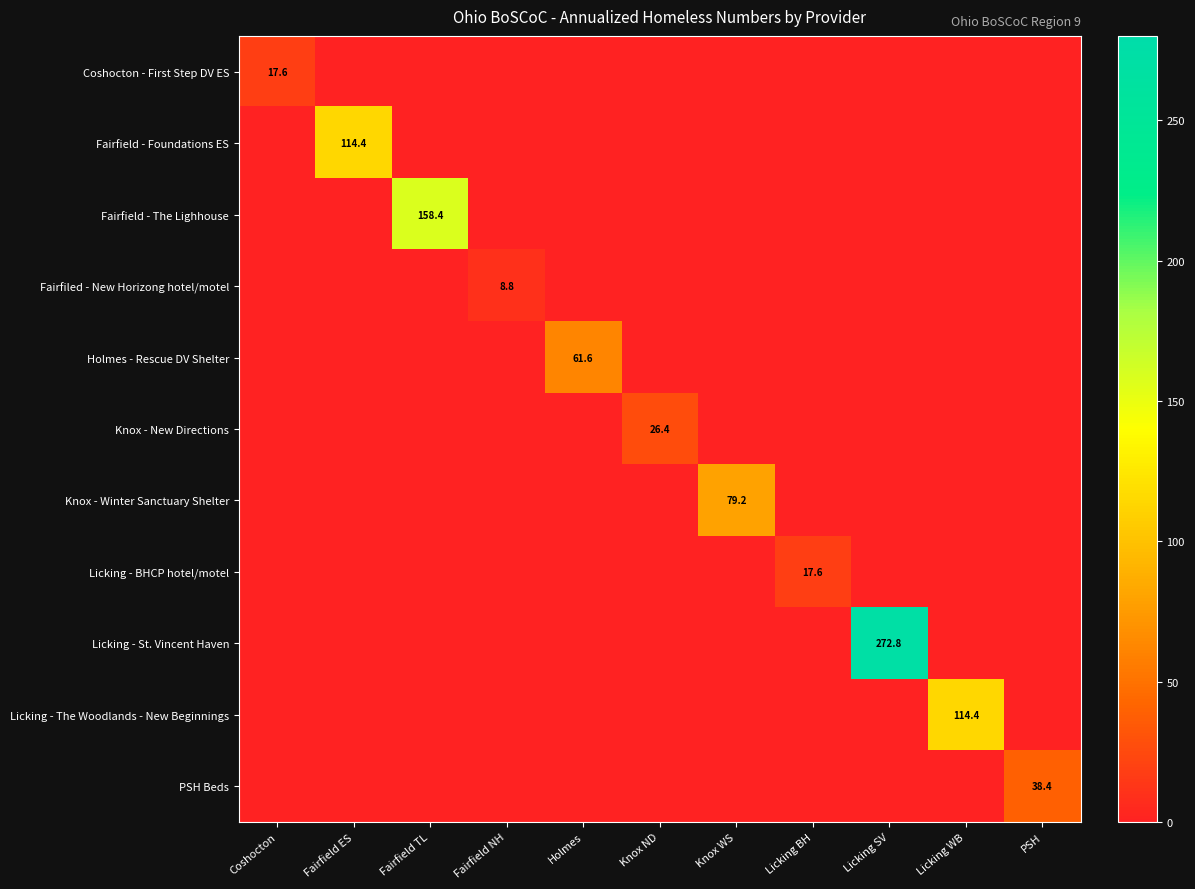

Rank the series by their maximum value, from lowest to highest.

Fairfiled - New Horizong hotel/motel, Coshocton - First Step DV ES, Licking - BHCP hotel/motel, Knox - New Directions, PSH Beds, Holmes - Rescue DV Shelter, Knox - Winter Sanctuary Shelter, Fairfield - Foundations ES, Licking - The Woodlands - New Beginnings, Fairfield - The Lighhouse, Licking - St. Vincent Haven